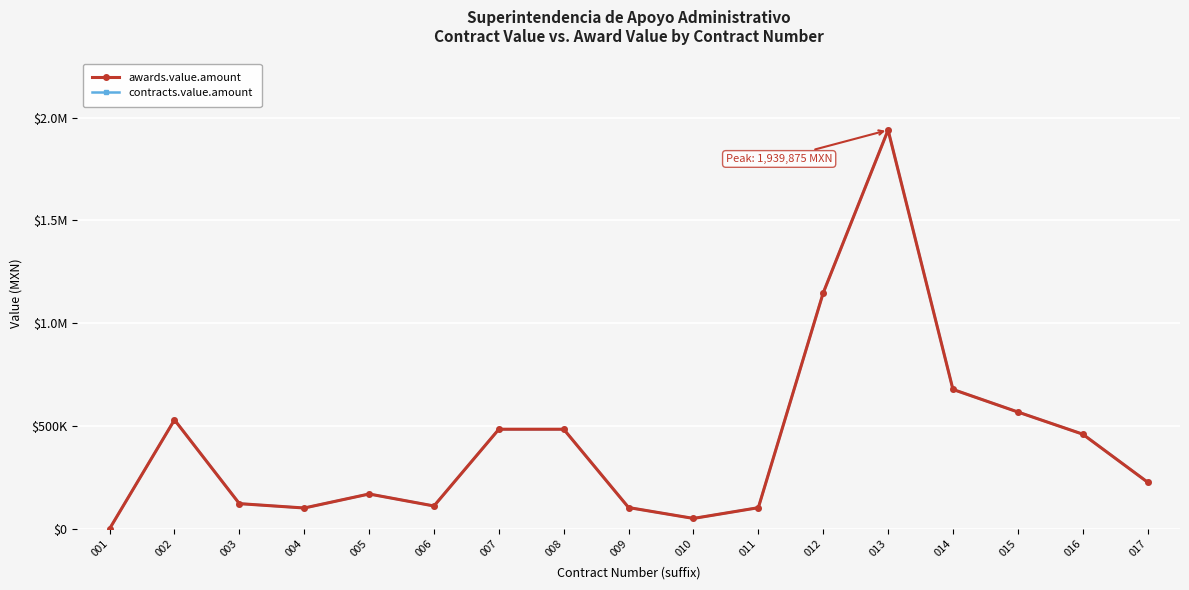

True or false: awards.value.amount and contracts.value.amount cross at least once.

False